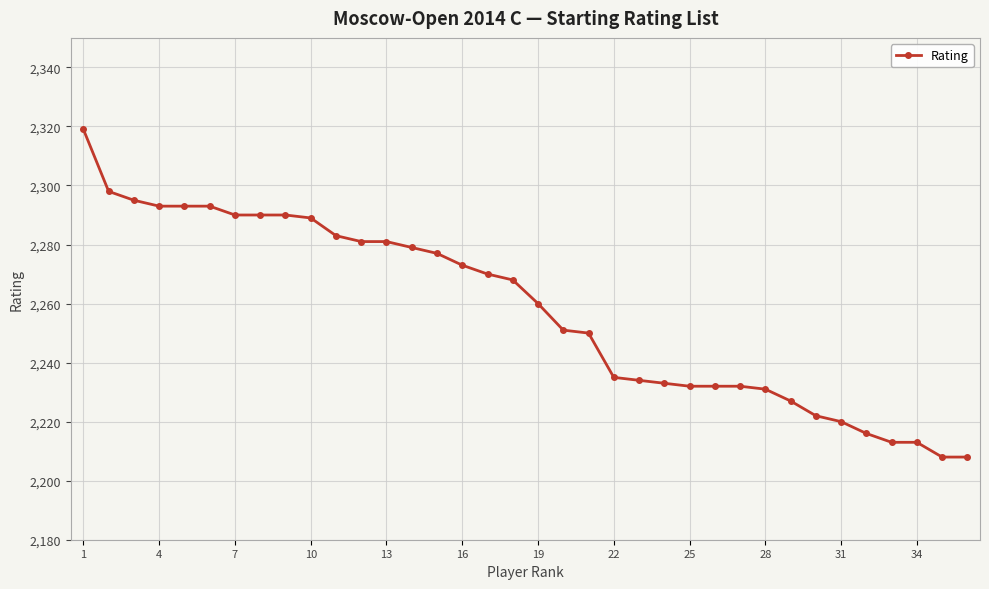

What is the difference between the maximum and second lowest values?

111